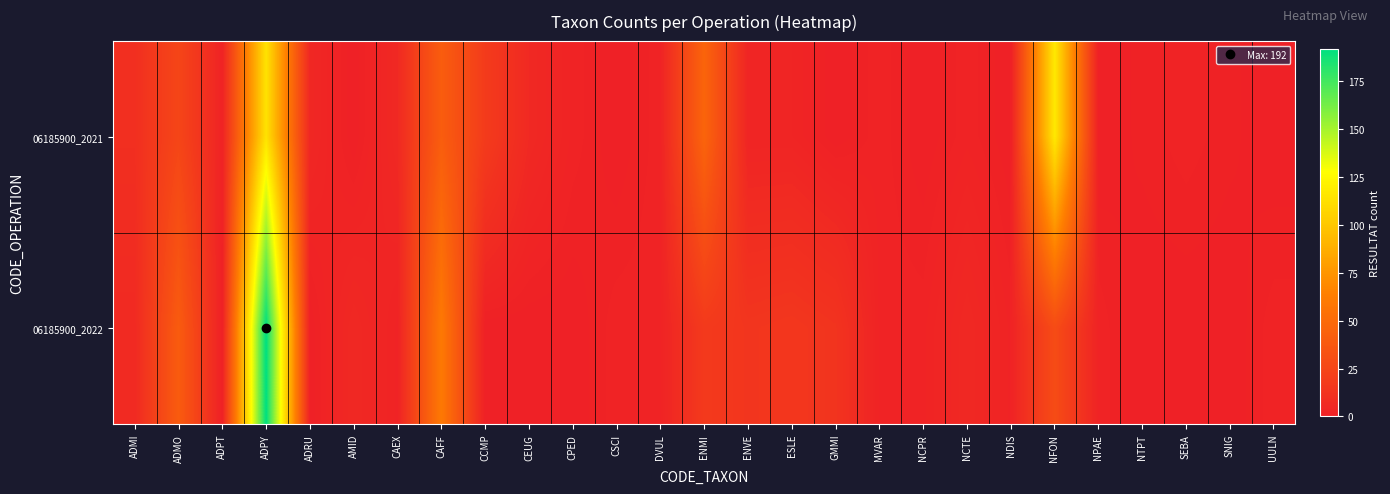

Between CAFF and ESLE, which series saw the biggest shift?

06185900_2022